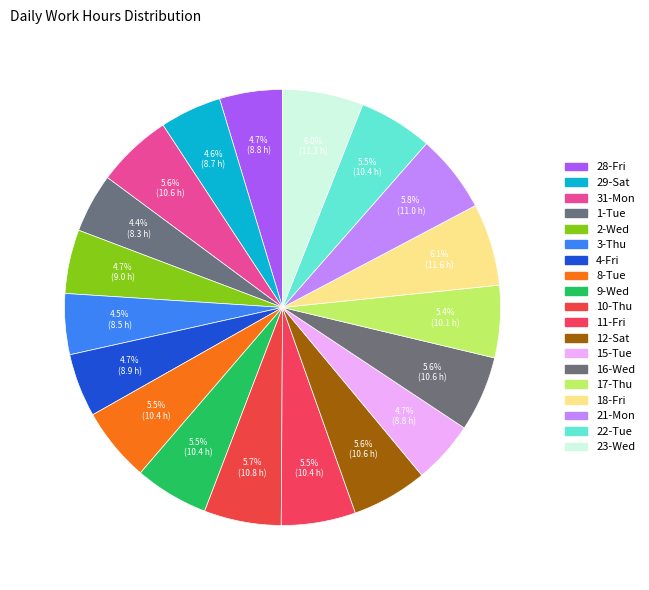

To the nearest percent, what portion does 8-Tue represent?

6%